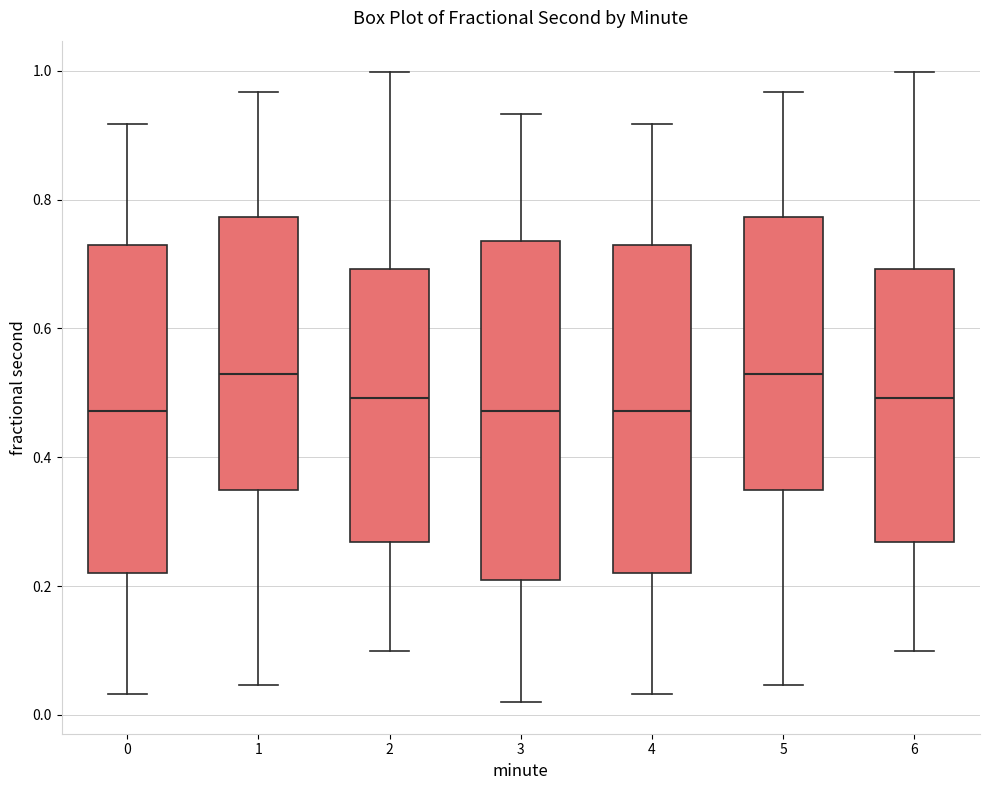

Reading left to right, read every box against the y-axis: the position of its median line, the range the box covers, and the ends of its whiskers. The values are not printed on the chart, so give them approximately, as read against the axis.

0: median 0.48, box 0.22 to 0.72, whiskers 0.04 to 0.92
1: median 0.52, box 0.34 to 0.78, whiskers 0.04 to 0.96
2: median 0.50, box 0.26 to 0.70, whiskers 0.10 to 1.00
3: median 0.48, box 0.20 to 0.74, whiskers 0.02 to 0.94
4: median 0.48, box 0.22 to 0.72, whiskers 0.04 to 0.92
5: median 0.52, box 0.34 to 0.78, whiskers 0.04 to 0.96
6: median 0.50, box 0.26 to 0.70, whiskers 0.10 to 1.00